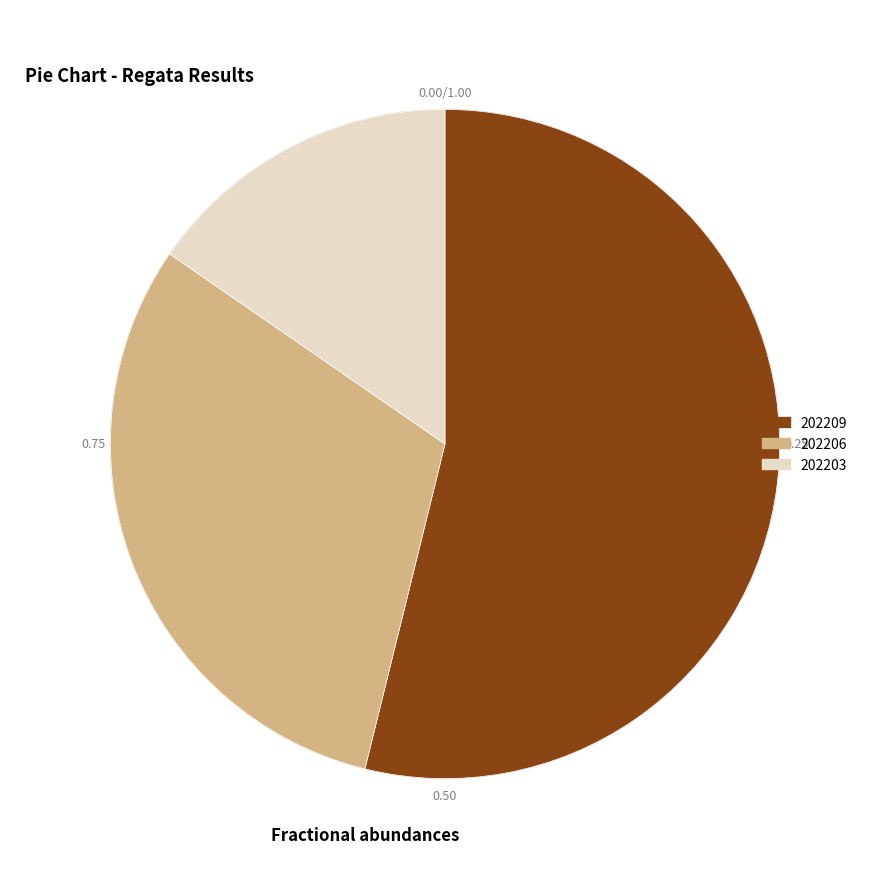

Which has a higher value, 202206 or 202209?

202209